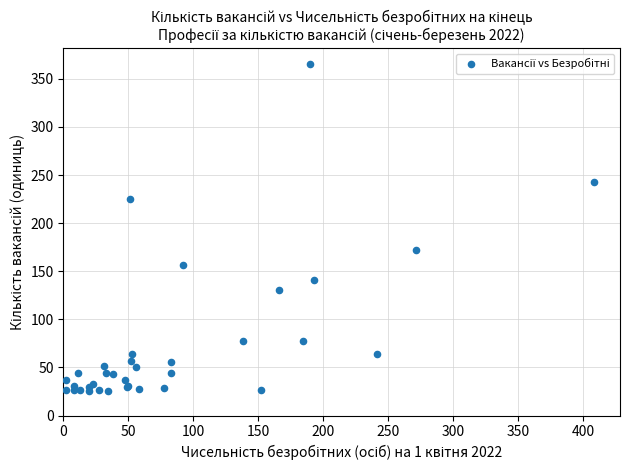

What Y value in the scatter plot is closest to 195?

172